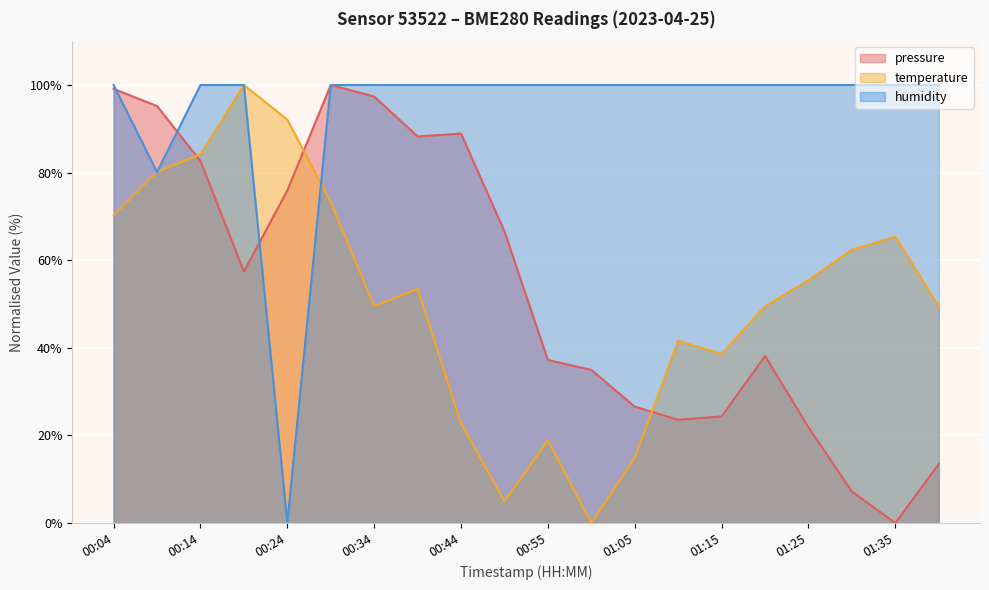

At how many categories does at least one series exceed 42?

20